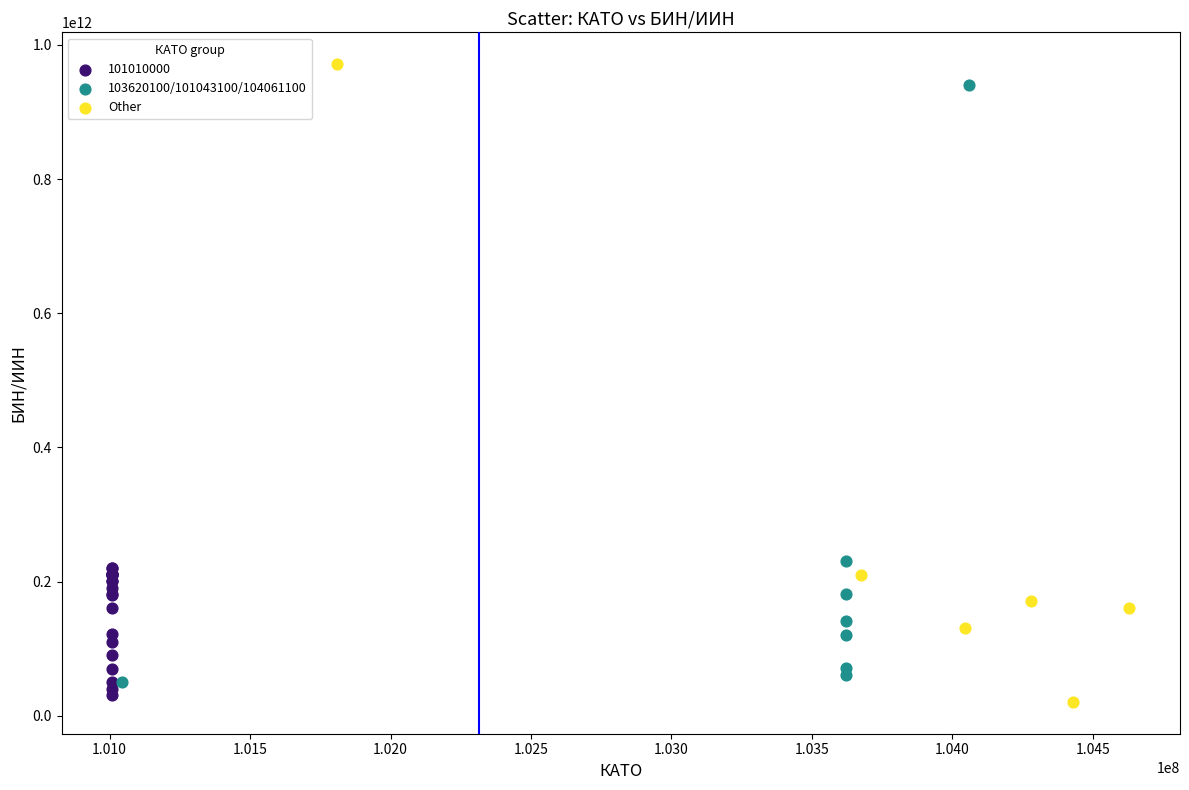

Which series has the widest spread of Y values?

Other